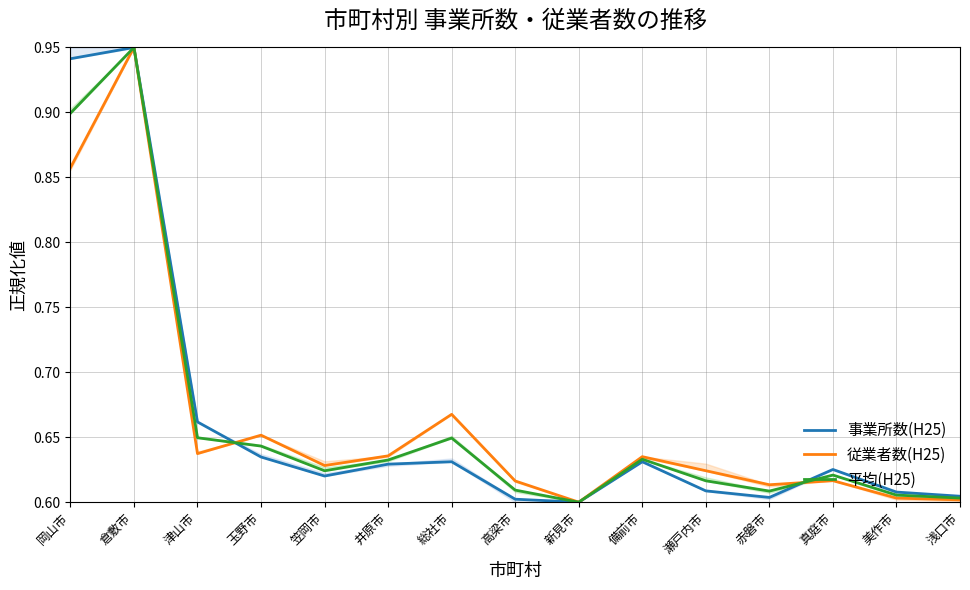

Which series ends up on top after the final intersection of 従業者数(H25) and 平均(H25)?

平均(H25)